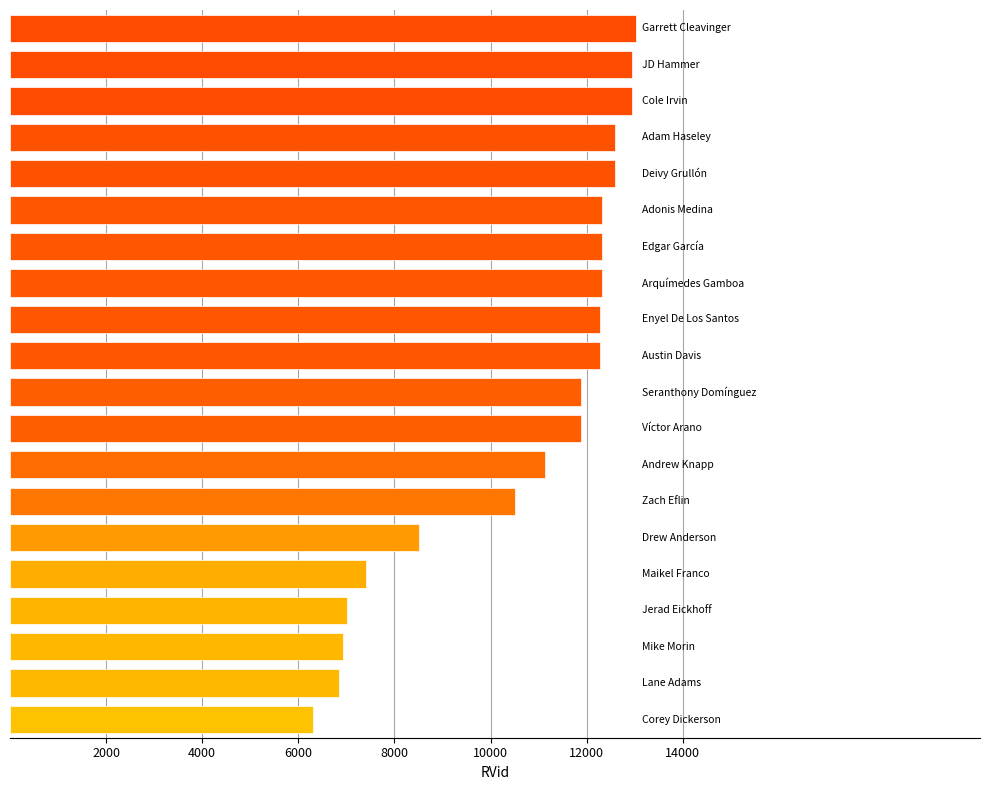

Are the bars grouped side by side (vs. stacked)?

No